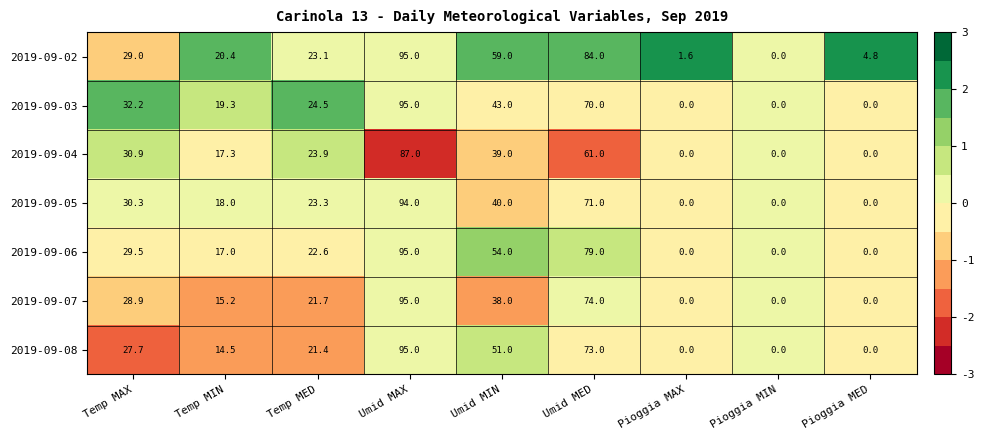

How many data points in 2019-09-07 are above 21?

5